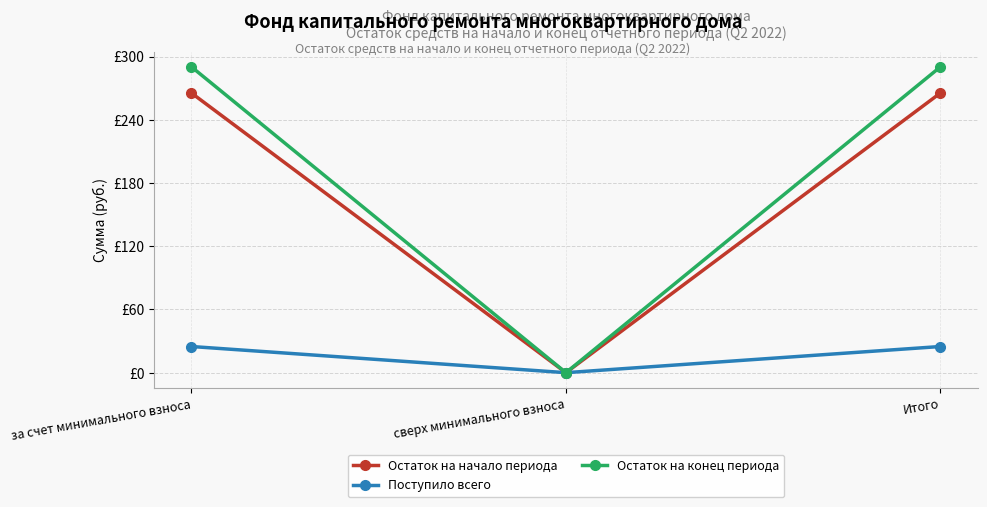

Is this an area chart (filled region under the line)?

No